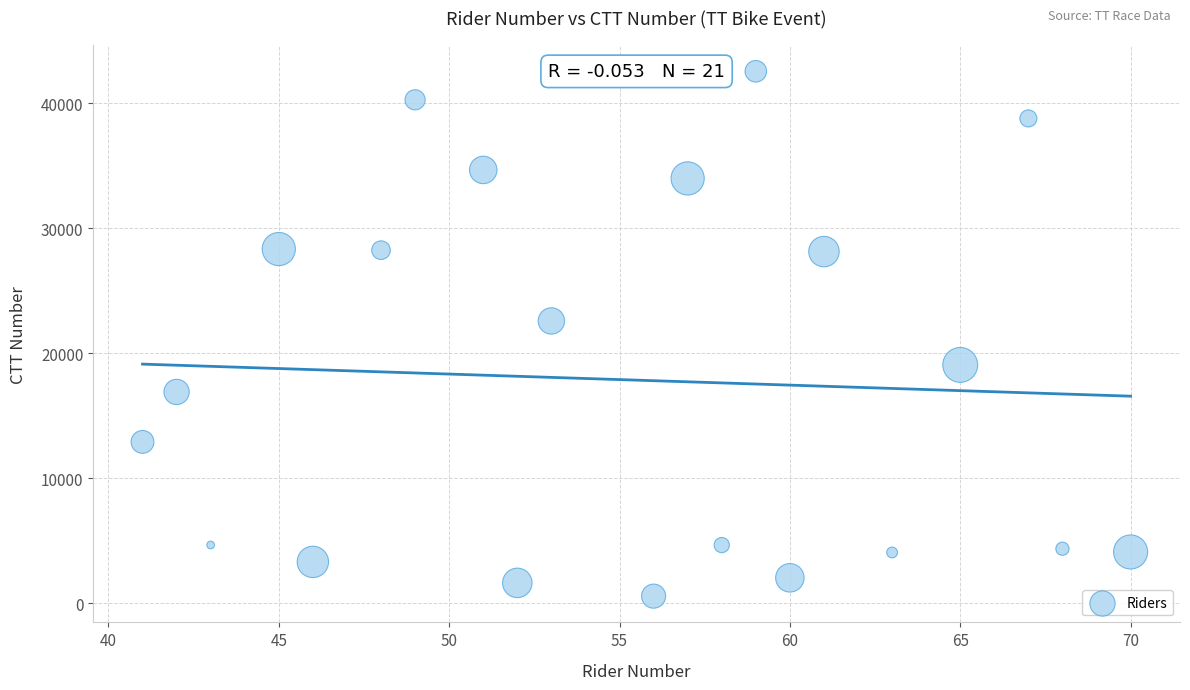

What is the range of Y values (max minus min)?

41990